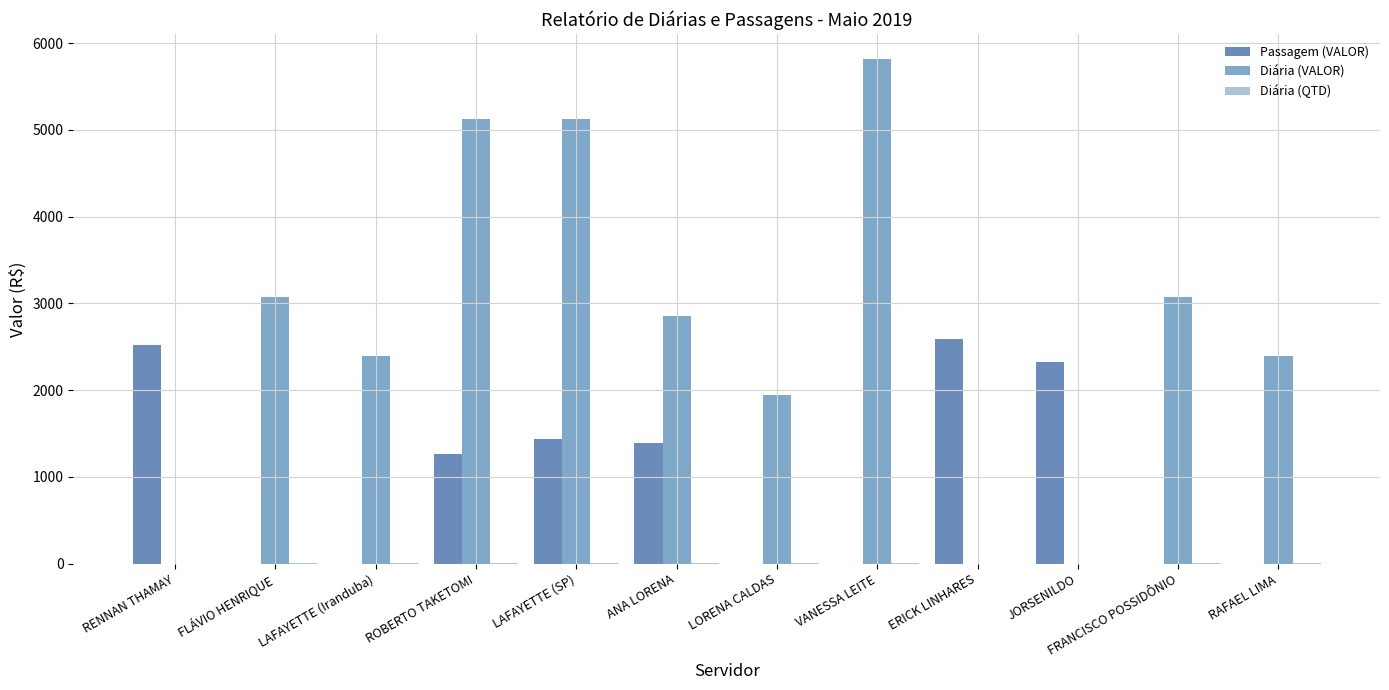

What is the spread (max minus min) of values at FLÁVIO HENRIQUE?

3078.0